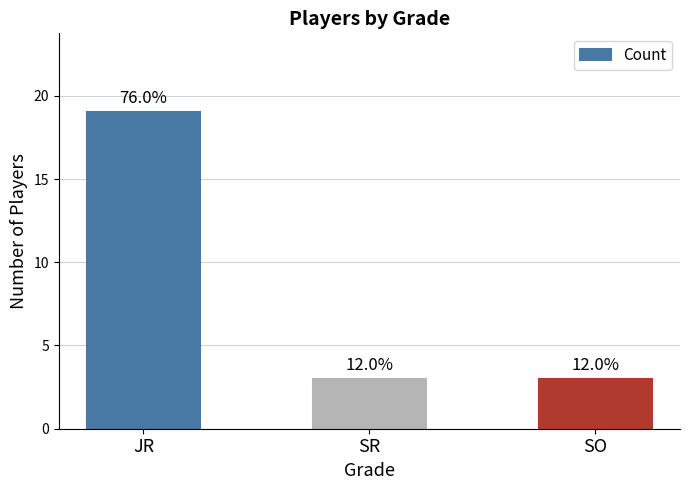

Which label corresponds to the smallest value in the chart?

SR